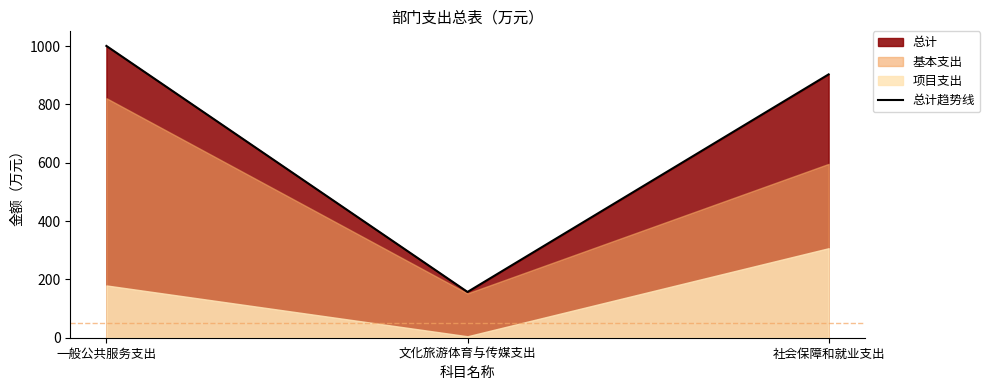

Reading left to right, what are all the values shown in this chart?

1000.8	157.0	903.2